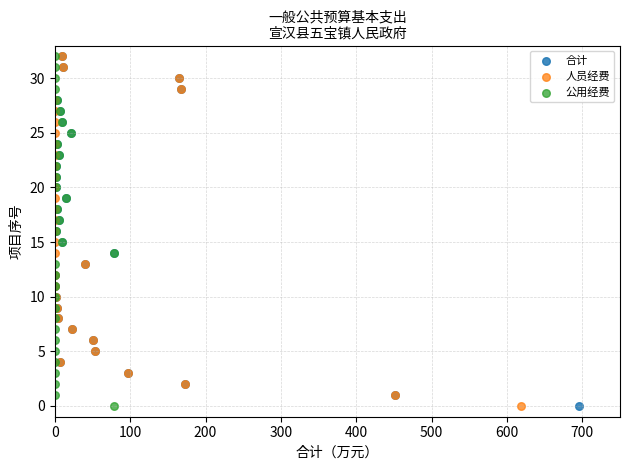

What are all the series names shown in the legend?

合计, 人员经费, 公用经费